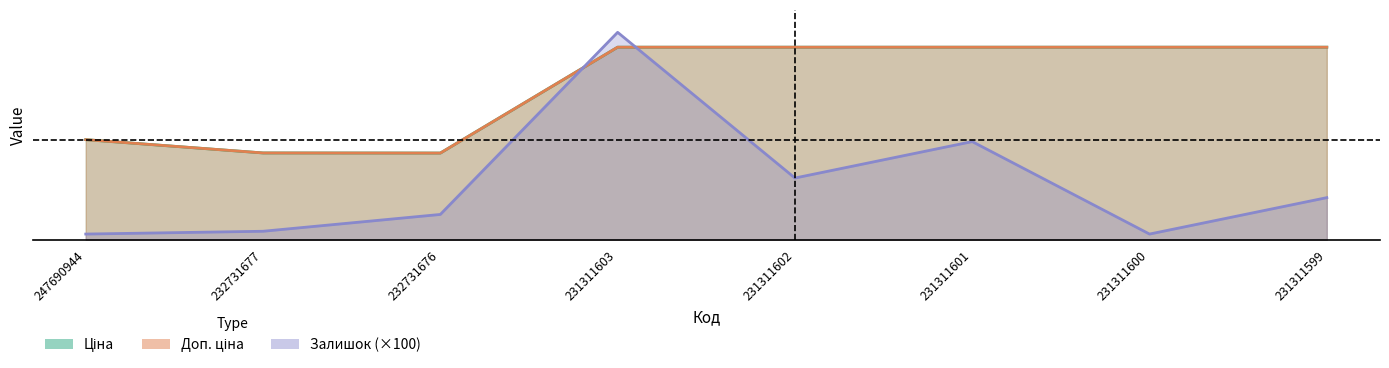

How many series are shown in this chart?

3